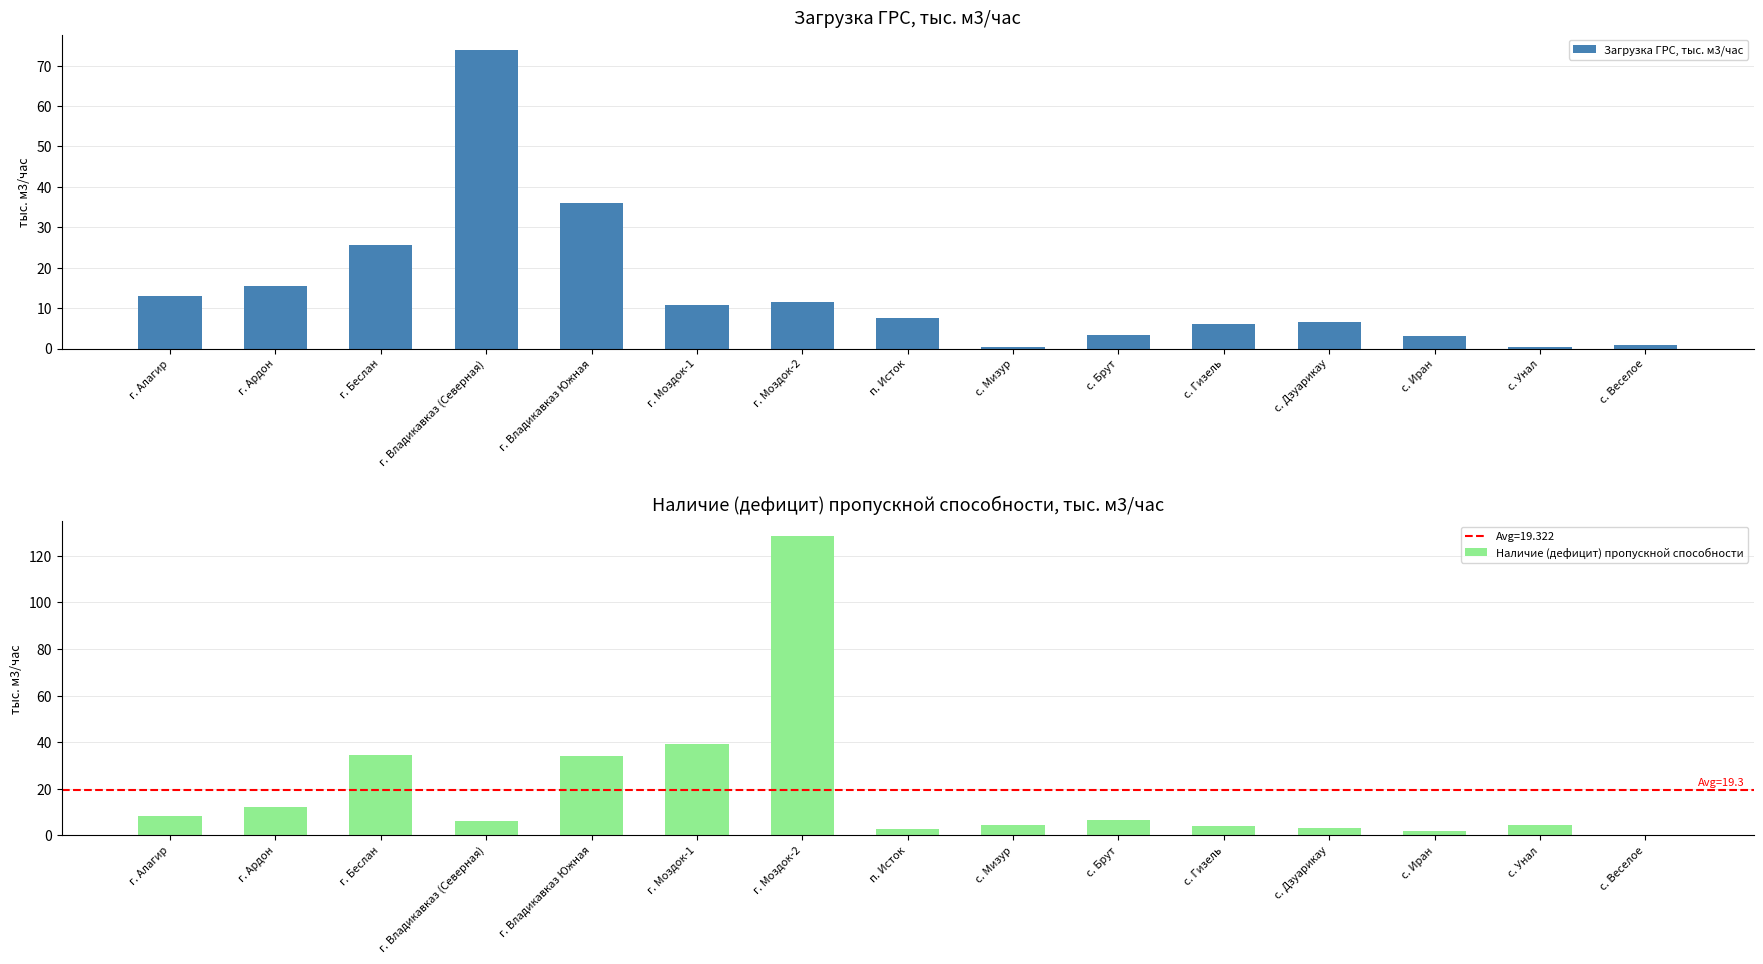

Reading left to right, extract all data points from this chart.

Загрузка ГРС, тыс. м3/час: г. Алагир=12.9	г. Ардон=15.3	г. Беслан=25.5	г. Владикавказ (Северная)=74.0	г. Владикавказ Южная=36.0	г. Моздок-1=10.8	г. Моздок-2=11.5	п. Исток=7.5	с. Мизур=0.5	с. Брут=3.4	с. Гизель=6.0	с. Дзуарикау=6.6	с. Иран=3.2	с. Унал=0.4	с. Веселое=0.9
Наличие (дефицит) пропускной способности: г. Алагир=8.3	г. Ардон=12.1	г. Беслан=34.5	г. Владикавказ (Северная)=6.0	г. Владикавказ Южная=34.0	г. Моздок-1=39.1	г. Моздок-2=128.4	п. Исток=2.5	с. Мизур=4.5	с. Брут=6.7	с. Гизель=4.0	с. Дзуарикау=3.2	с. Иран=1.8	с. Унал=4.5	с. Веселое=0.2